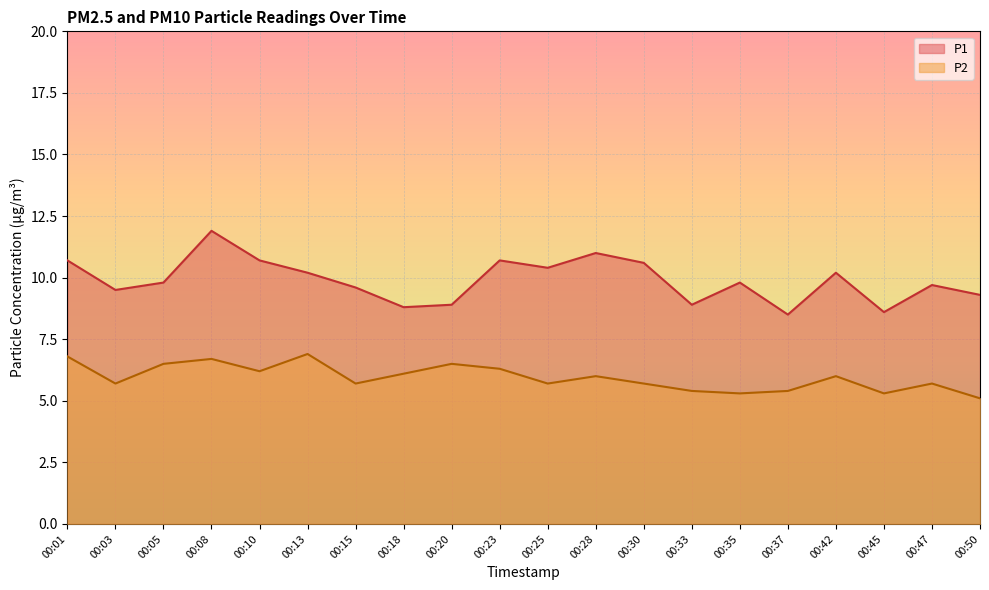

How many data points in P2 are less than 6?

10